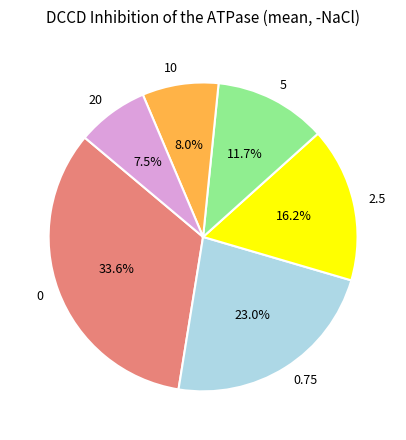

What percentage is NOT represented by 20?

92.5%